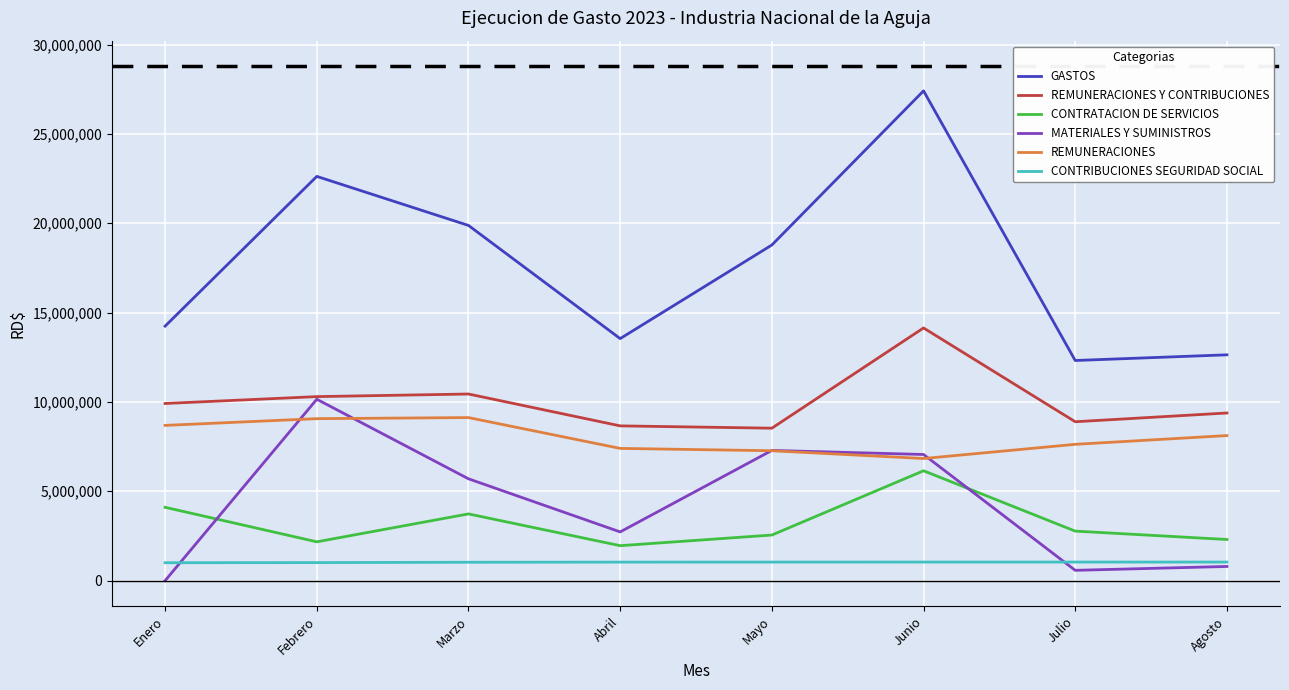

At which category does CONTRATACION DE SERVICIOS reach its first local valley?

Febrero